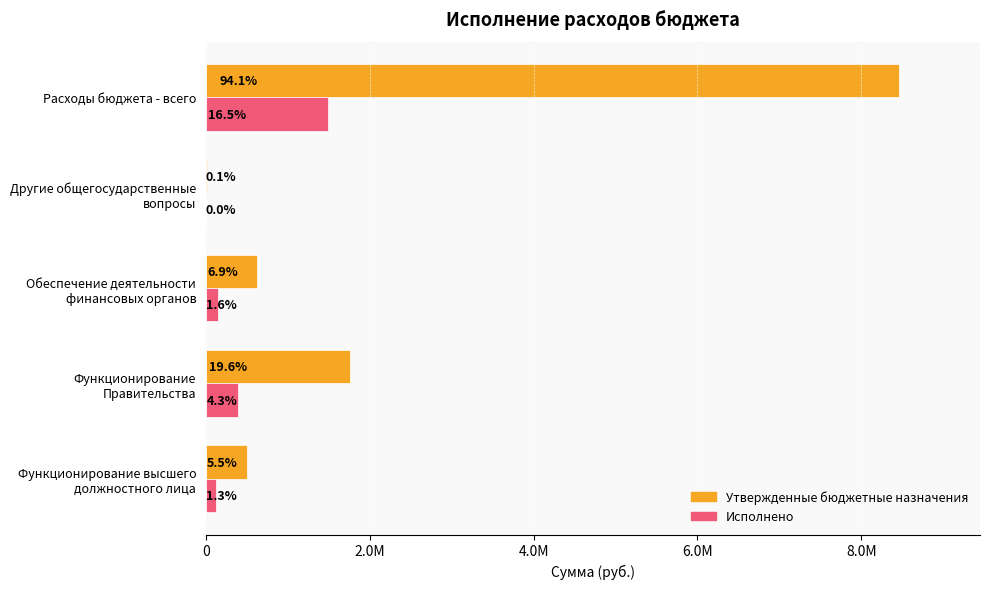

Reading right to left, extract all data points from this chart.

Утвержденные бюджетные назначения: 8464617.0	7389.0	617900.0	1763009.0	497500.0
Исполнено: 1487113.9	0.0	145756.4	385926.7	119197.1